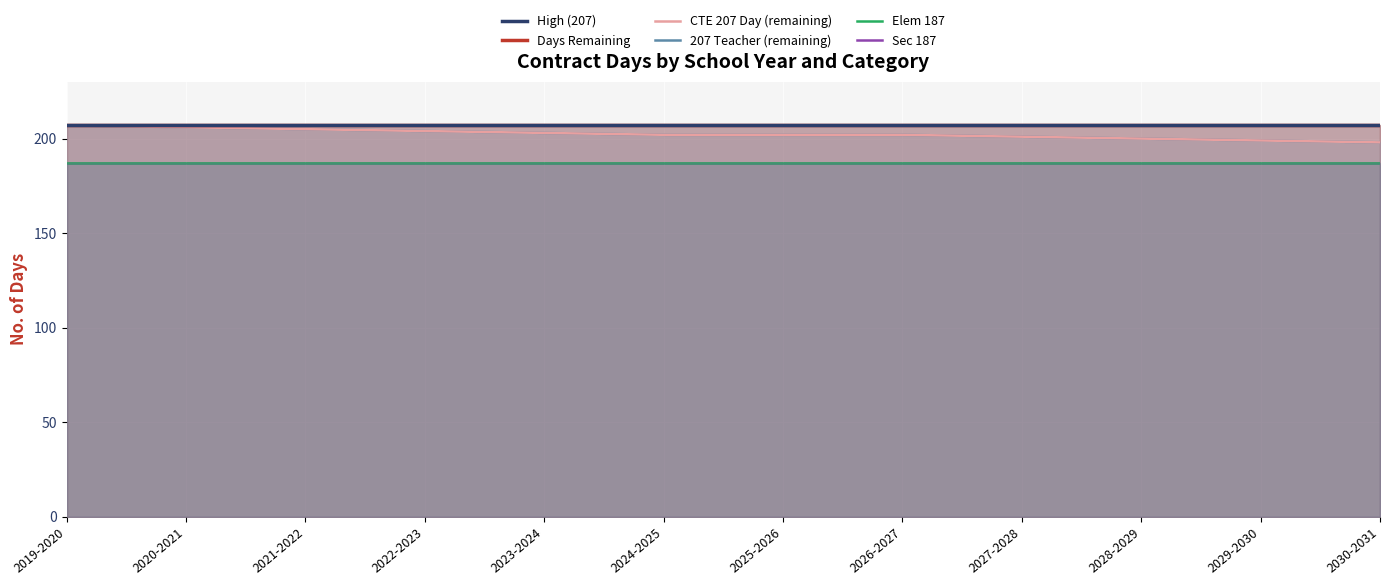

Is it true that High (207) equals 207 at 2027-2028?

True